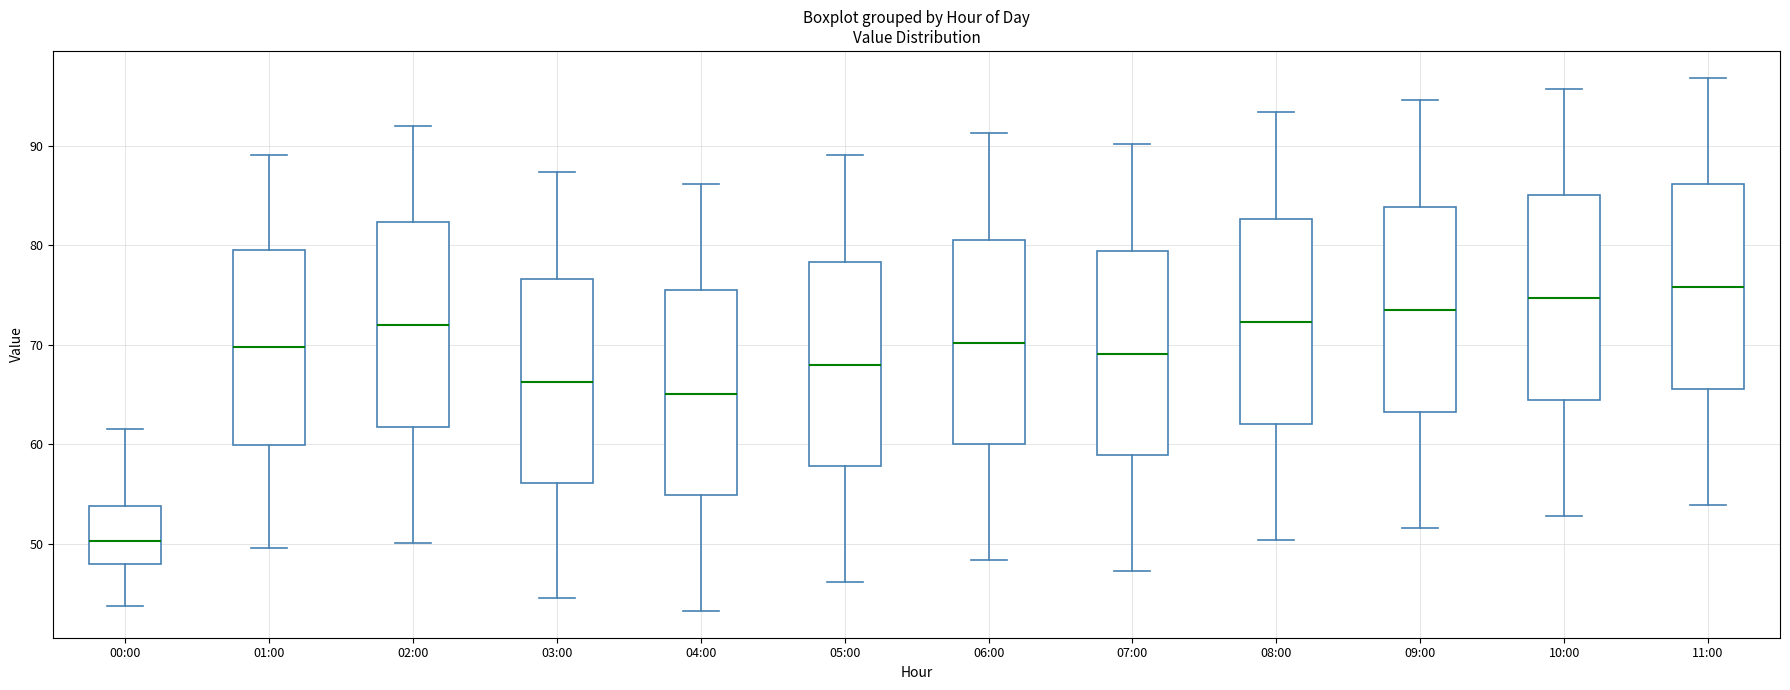

Which box has the highest median line?

11:00